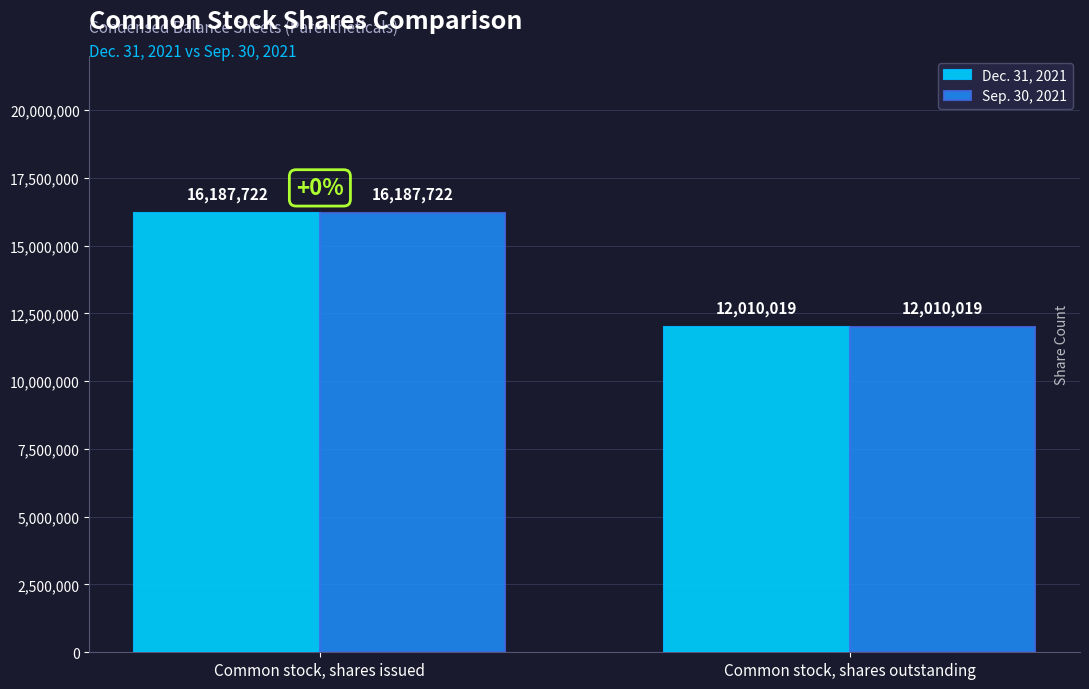

Rank the categories by Sep. 30, 2021 value from highest to lowest.

Common stock, shares issued, Common stock, shares outstanding